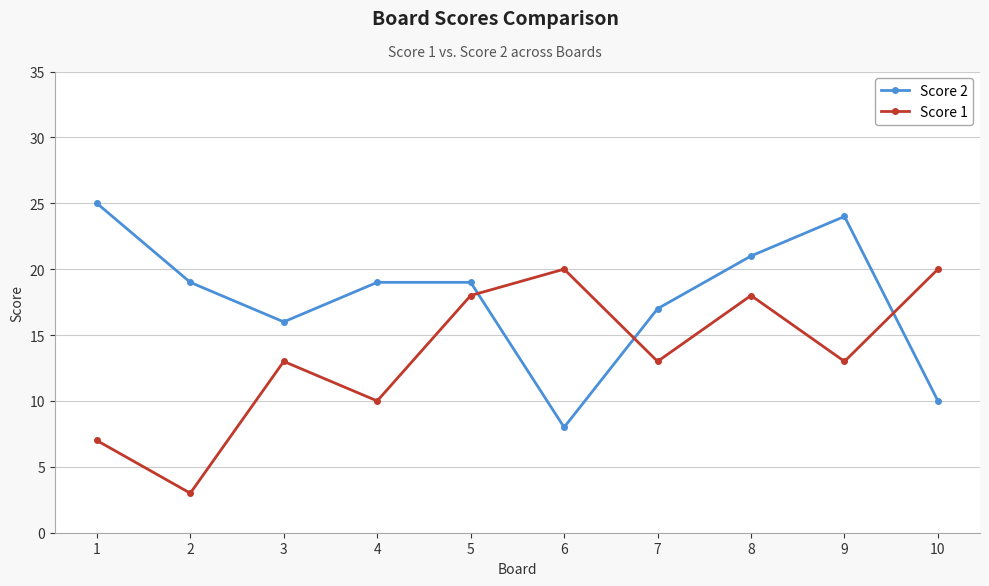

Does the chart display data point markers on the line(s)?

Yes